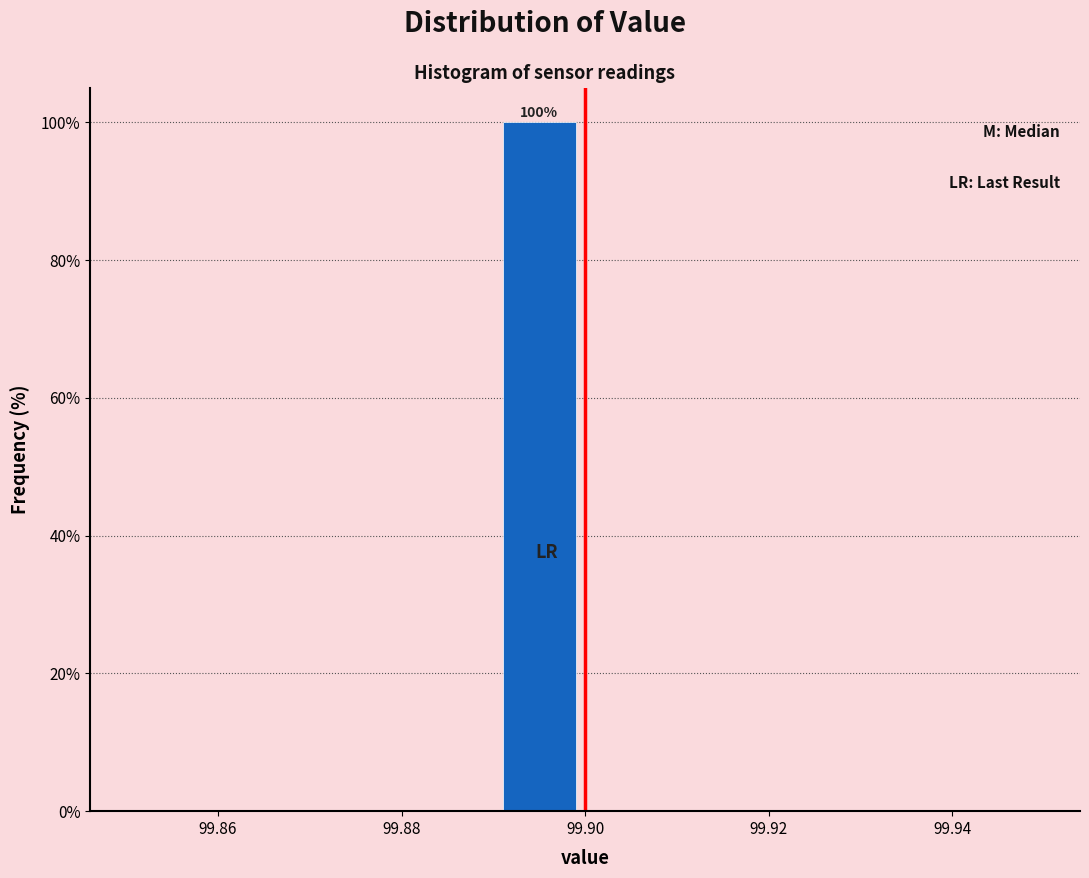

Which range on the x-axis has the tallest bar?

99.89 to 99.90